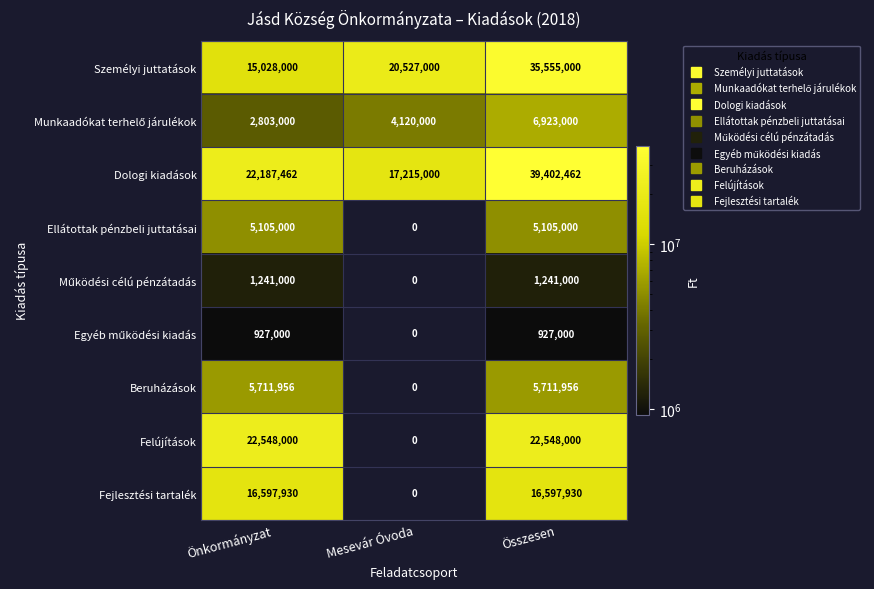

At which category is the sum across all series the highest?

Összesen